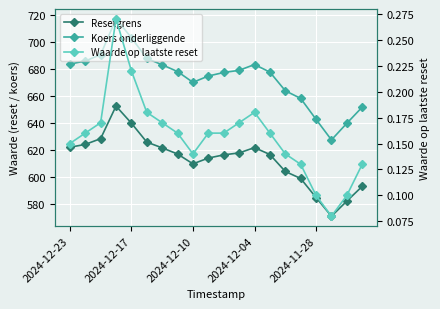

Reading left to right, transcribe all the data shown in this chart.

Resetgrens: 622.3	624.4	628.6	652.7	640.1	626.1	621.8	617.3	610.0	614.2	616.6	618.1	622.0	616.9	604.3	599.1	585.0	571.2	582.4	593.3
Koers onderliggende: 683.8	686.1	690.8	717.3	703.4	688.0	683.3	678.3	670.3	675.0	677.6	679.2	683.5	677.9	664.1	658.4	642.9	627.7	640.0	652.0
Waarde op laatste reset: 0.1	0.2	0.2	0.3	0.2	0.2	0.2	0.2	0.1	0.2	0.2	0.2	0.2	0.2	0.1	0.1	0.1	0.1	0.1	0.1